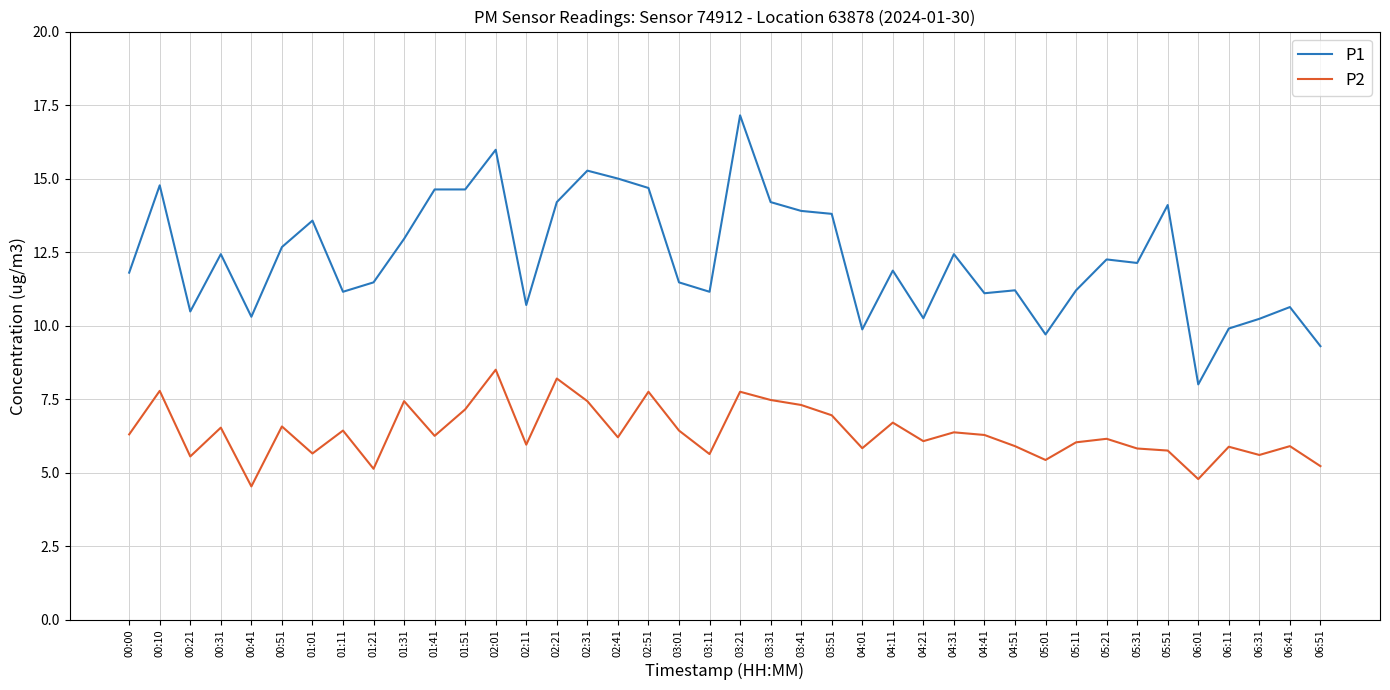

What are all the series names shown in the legend?

P1, P2